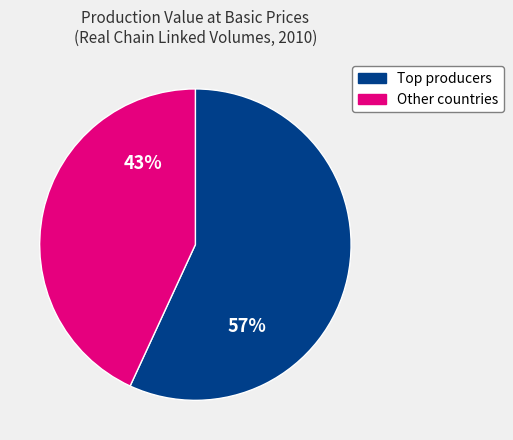

Is there any slice that represents more than half of the pie?

Yes